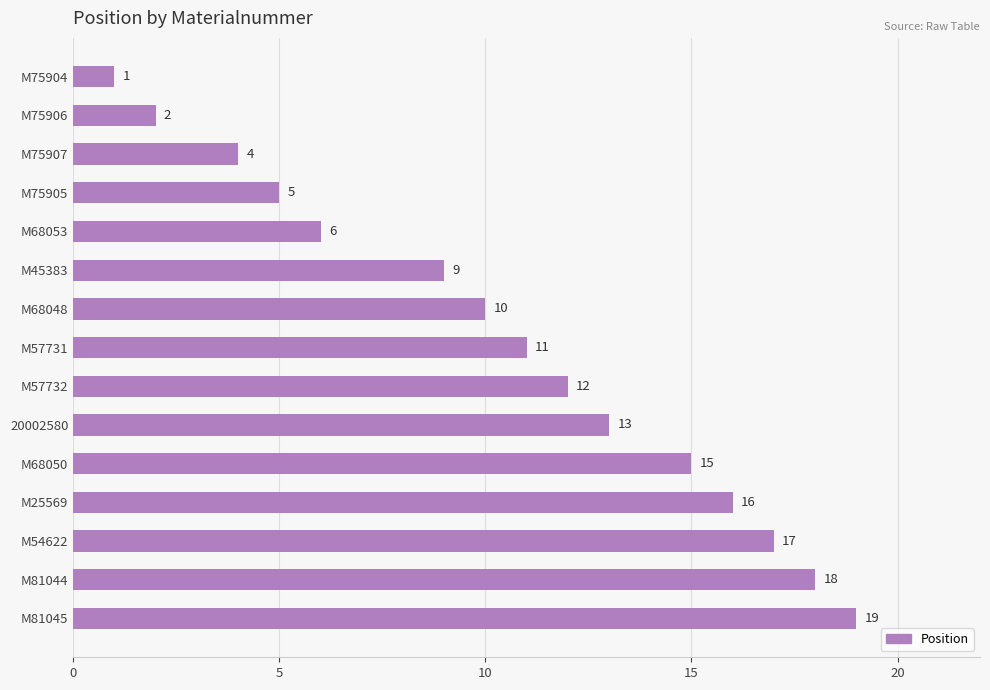

The value at M81044 is 18. True or false?

True